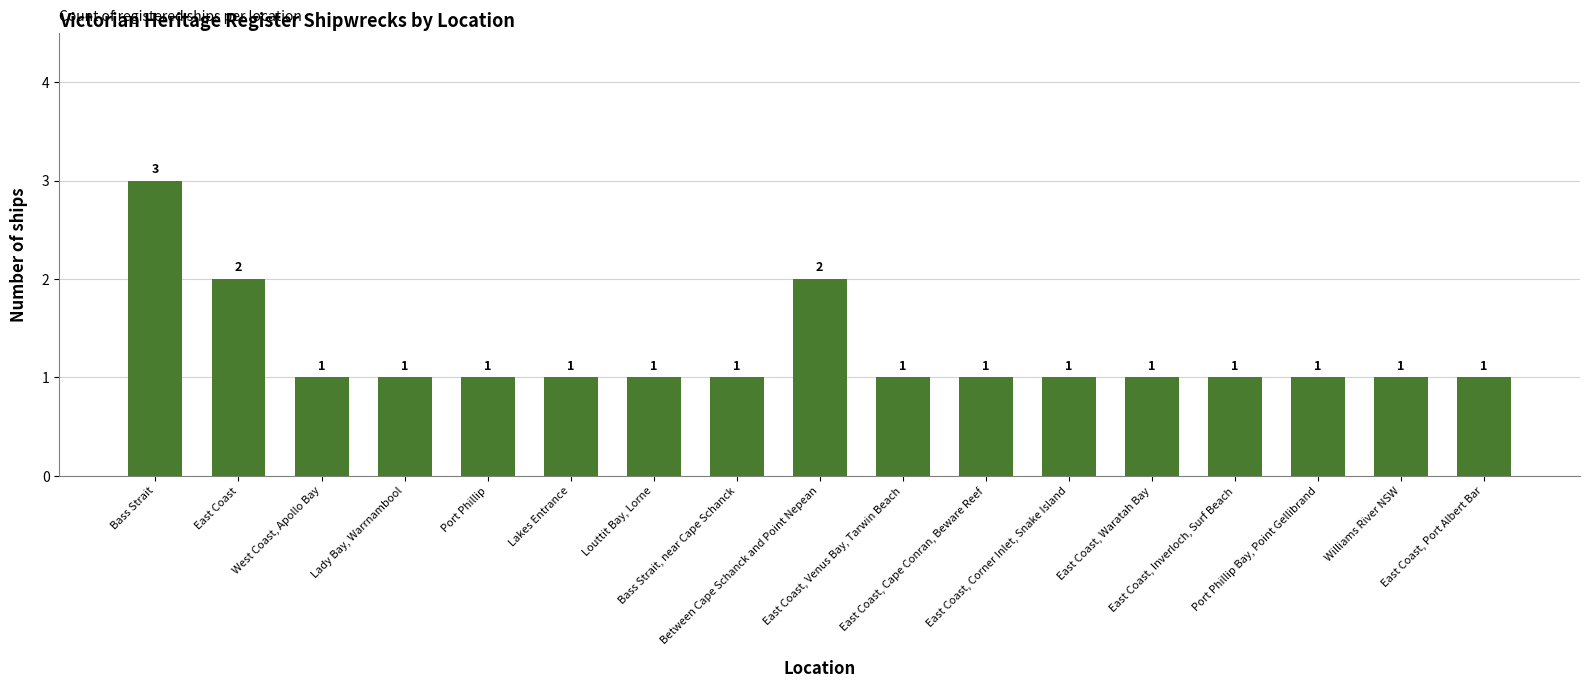

Count the values in the range 1 to 2.

16